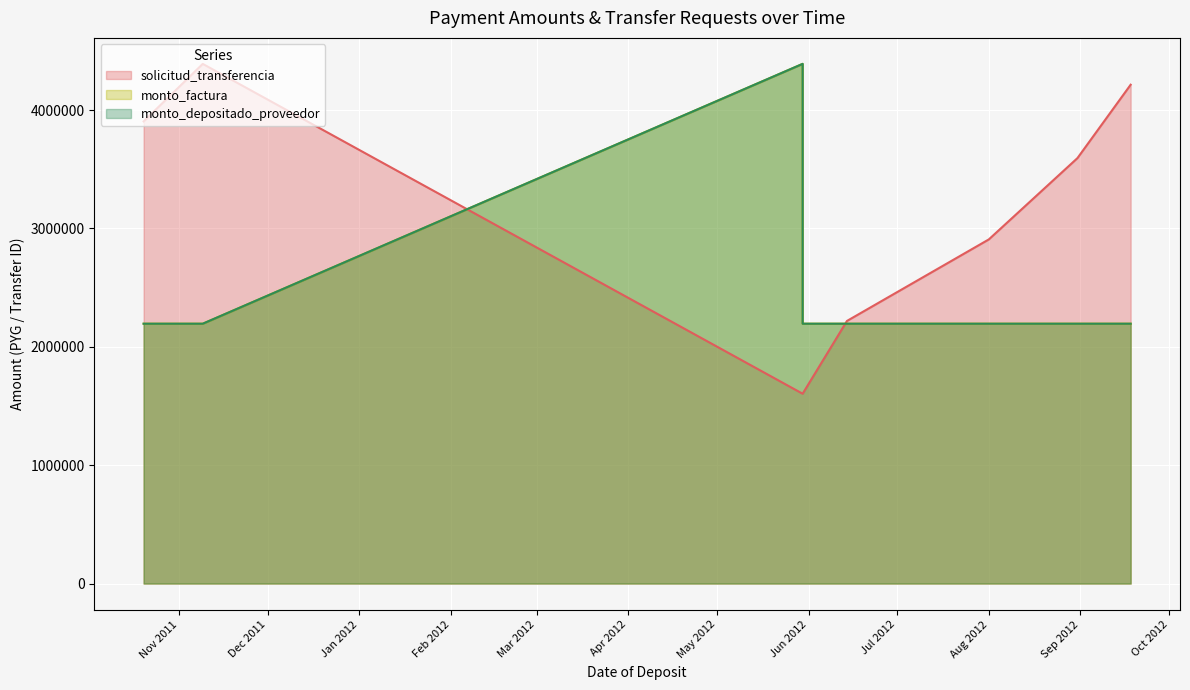

Is the value of monto_depositado_proveedor at 2012-05-30 greater than the value of solicitud_transferencia at 2011-10-20?

Yes